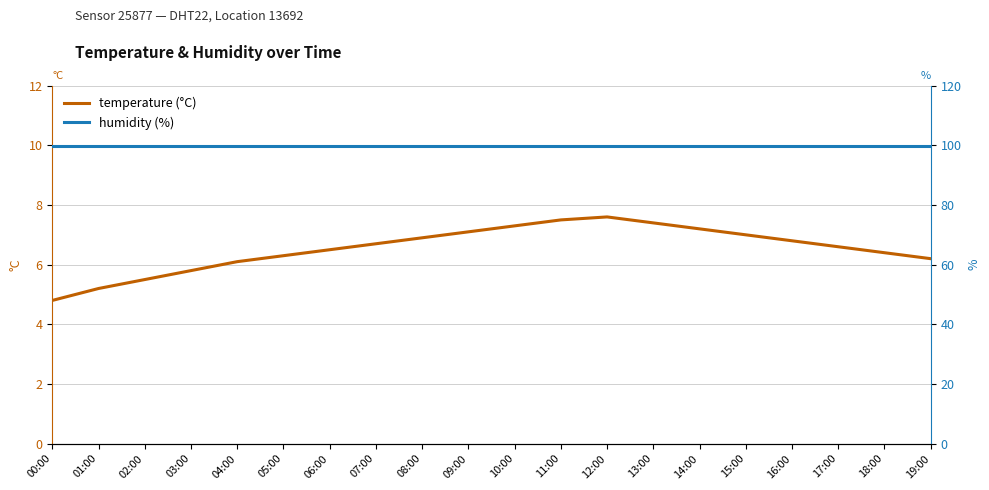

What is the value of the humidity point at the 18th from the left?

99.9